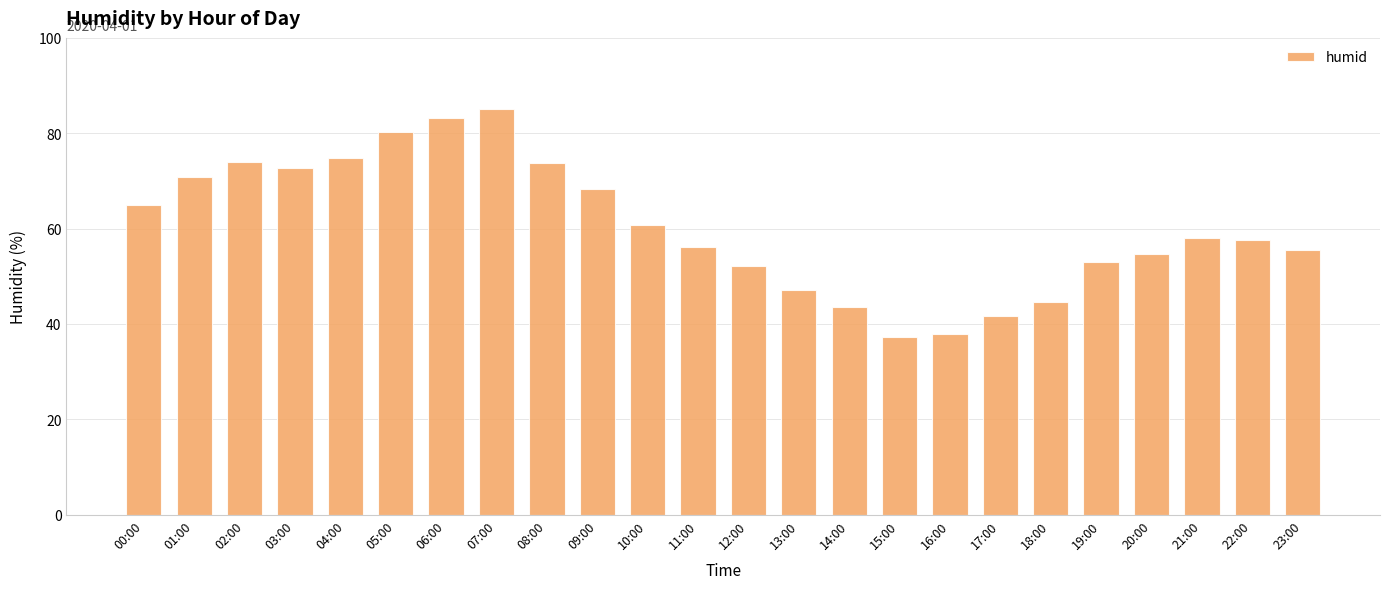

What is the value of the 1st bar from the left?

64.9